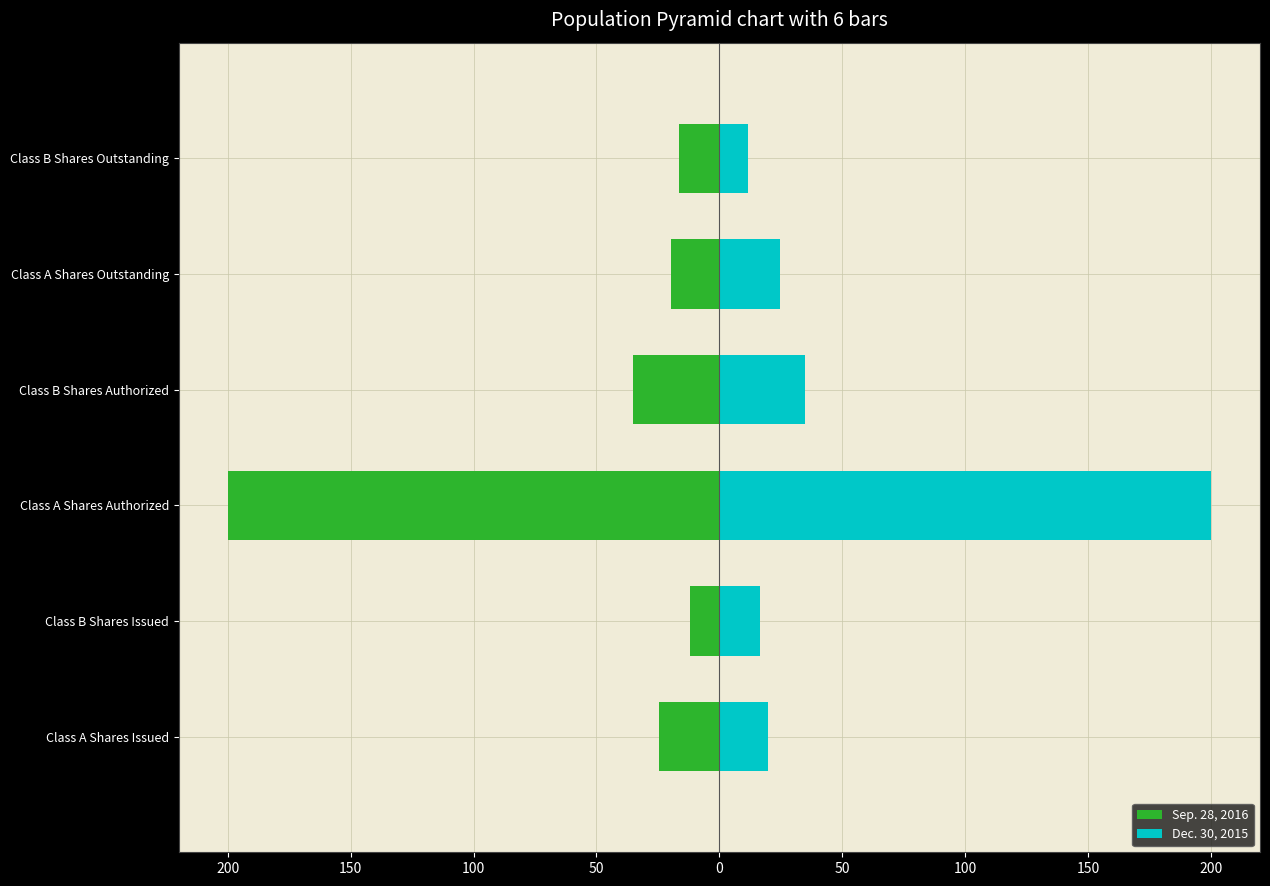

How many data points in Sep. 28, 2016 are above -19?

2